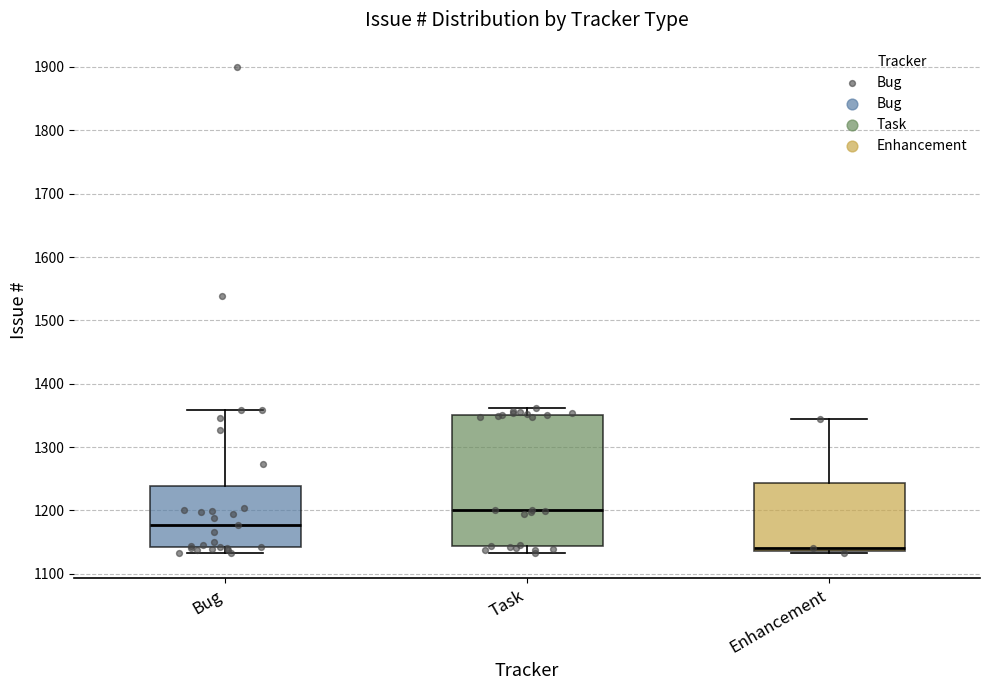

Where is the upper edge of the box for Bug on the y-axis? The values are not printed on the chart, so give them approximately, as read against the axis.

1240